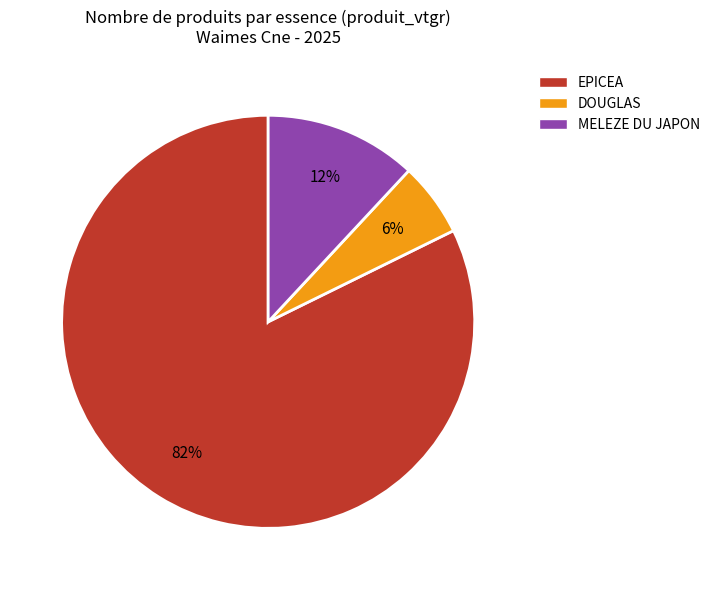

True or false: EPICEA accounts for 82% of the total.

True